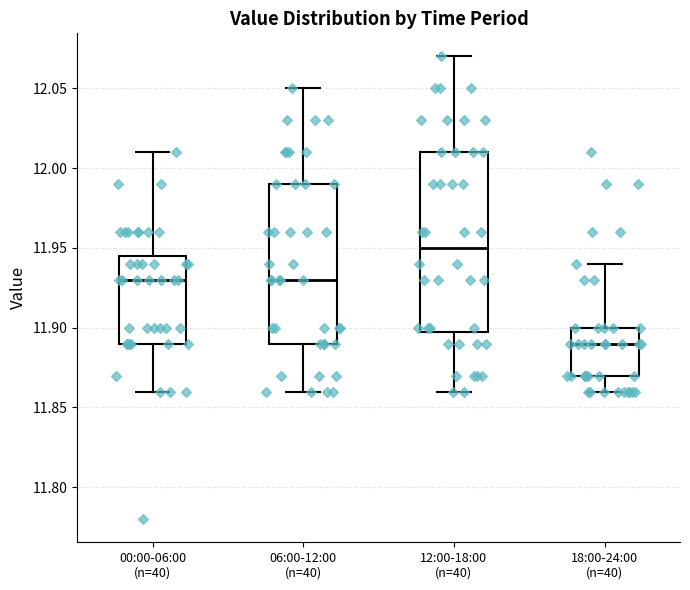

Which box has the highest median line?

12:00-18:00 (n=40)